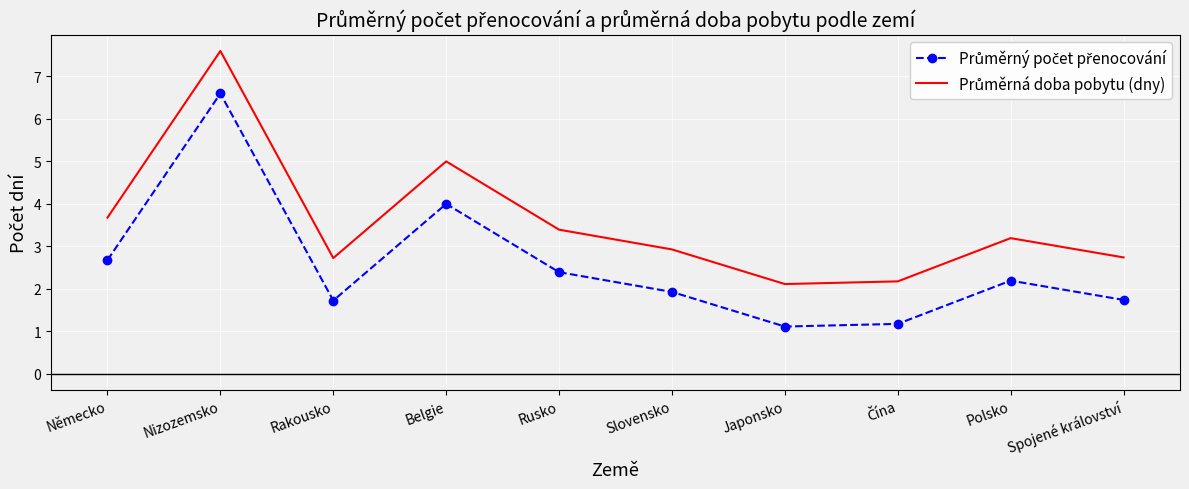

At which category is the sum across all series the highest?

Nizozemsko